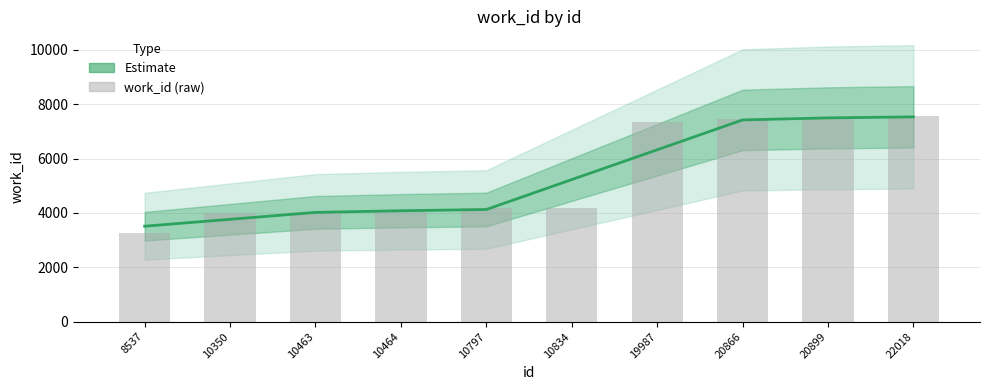

Reading right to left, transcribe all the data shown in this chart.

work_id (Estimate): 22018=7533.3	20899=7496.0	20866=7420.3	19987=6322.0	10834=5226.7	10797=4126.7	10464=4081.0	10463=4020.3	10350=3766.3	8537=3512.3
work_id (raw): 22018=7565.0	20899=7470.0	20866=7453.0	19987=7338.0	10834=4175.0	10797=4167.0	10464=4038.0	10463=4038.0	10350=3985.0	8537=3276.0